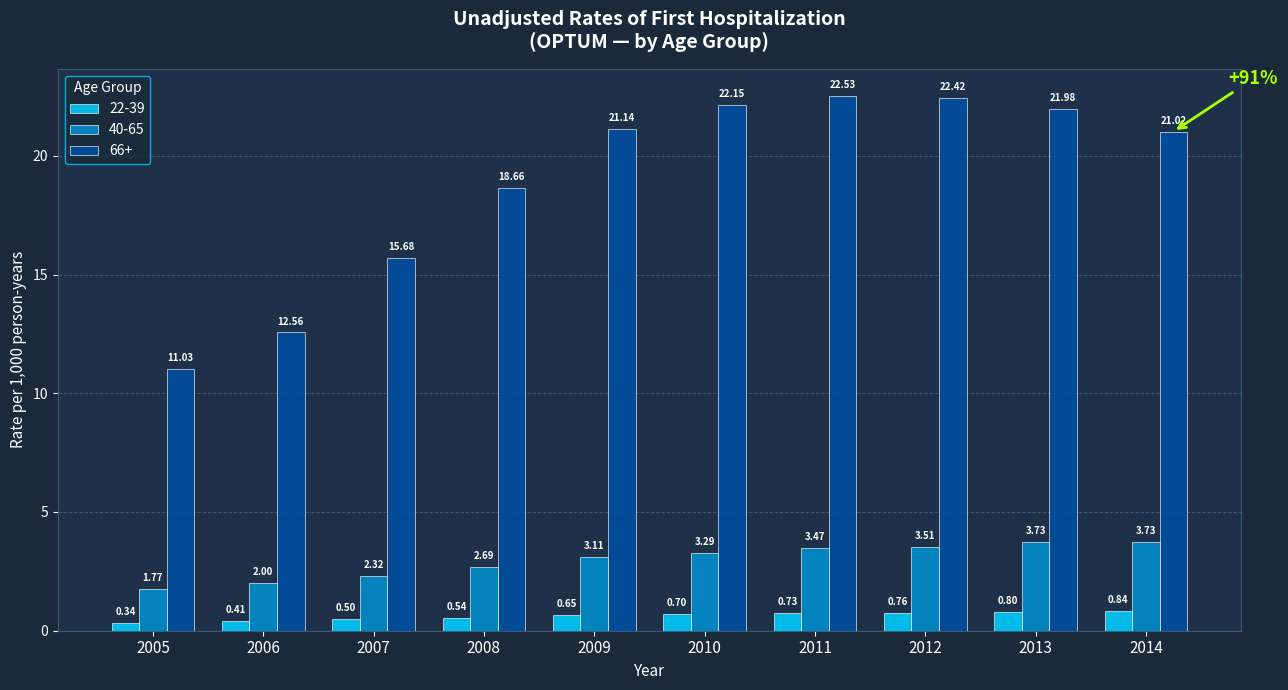

Which category has the lowest value in the 66+ series?

2005